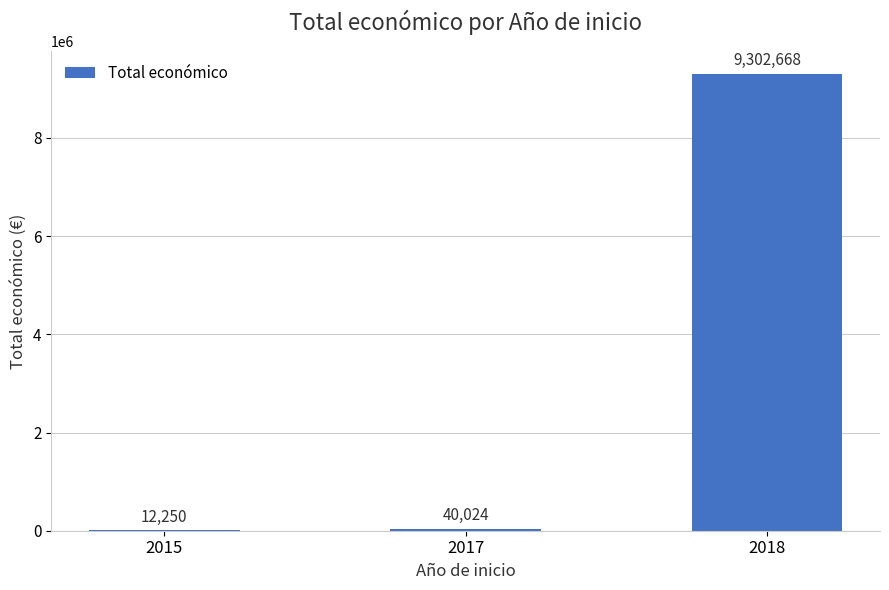

How many distinct data groups are displayed?

1